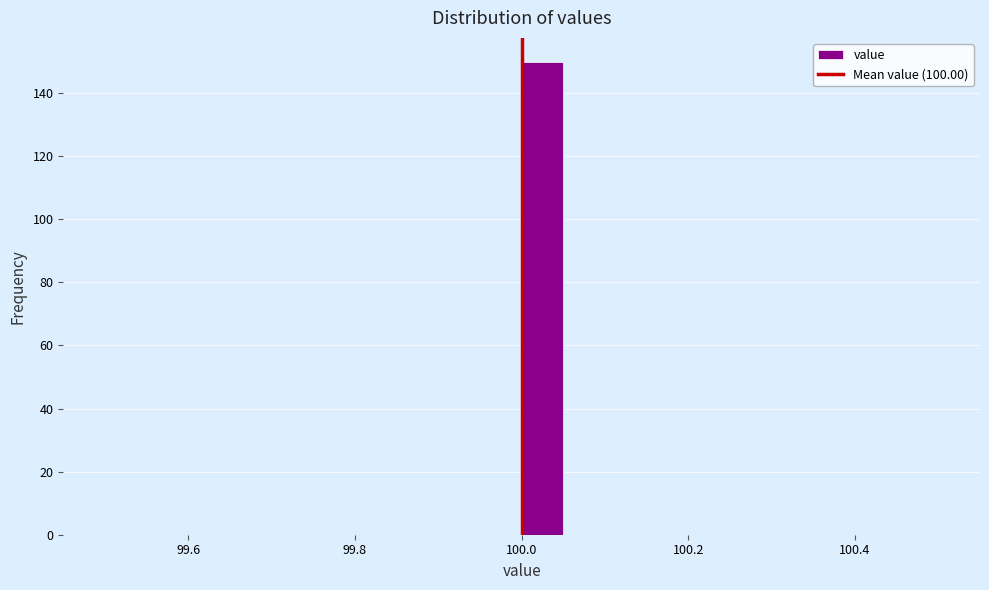

Read against the x-axis, roughly where is the centre of the tallest bar?

100.02